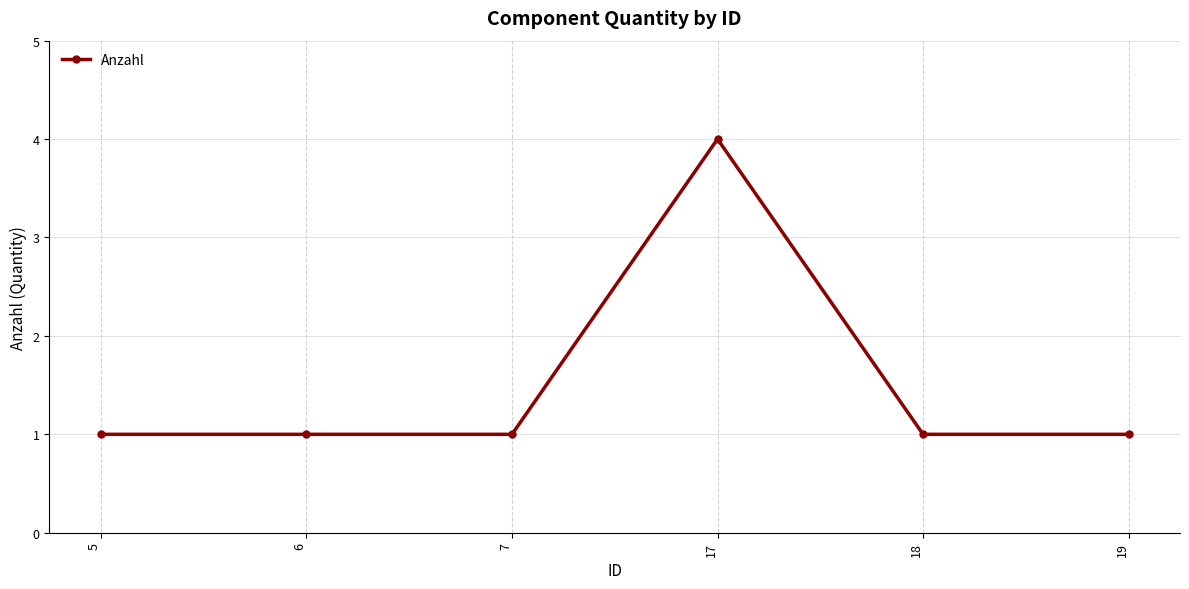

Count the number of categories in the chart.

6